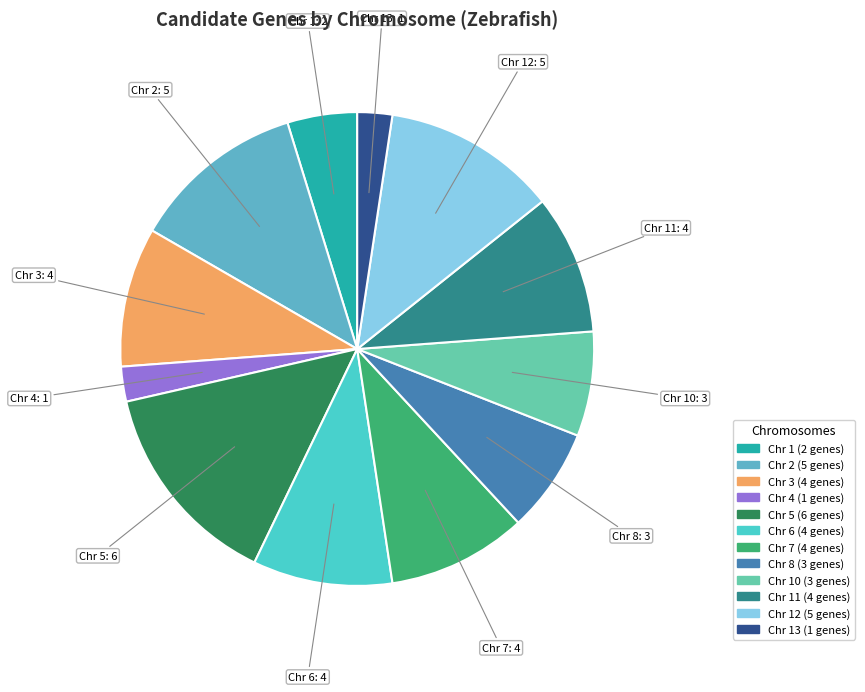

The Chr 2 slice represents 12% of the pie. True or false?

True